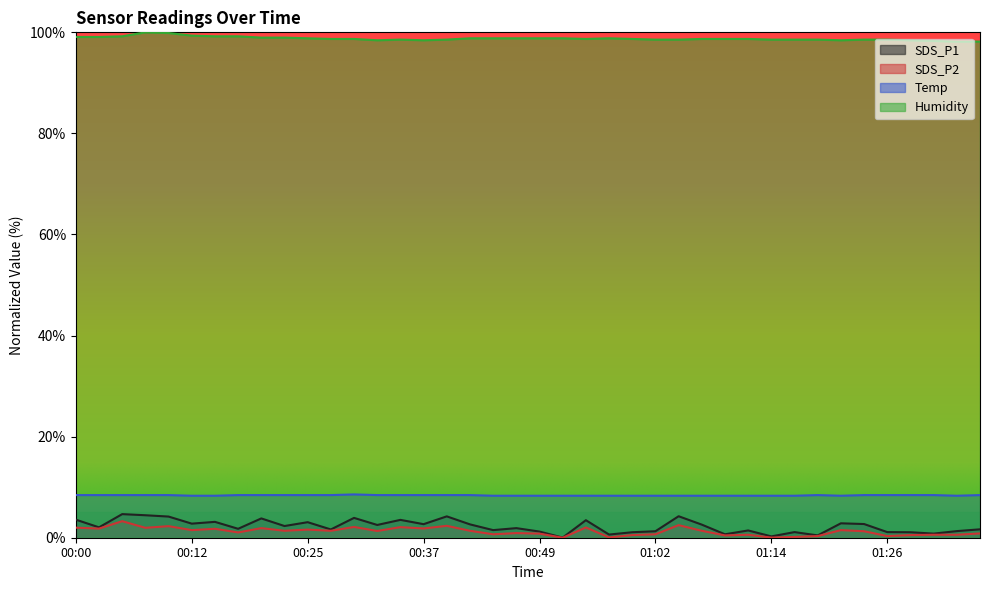

True or false: Humidity and SDS_P2 intersect in this chart.

False